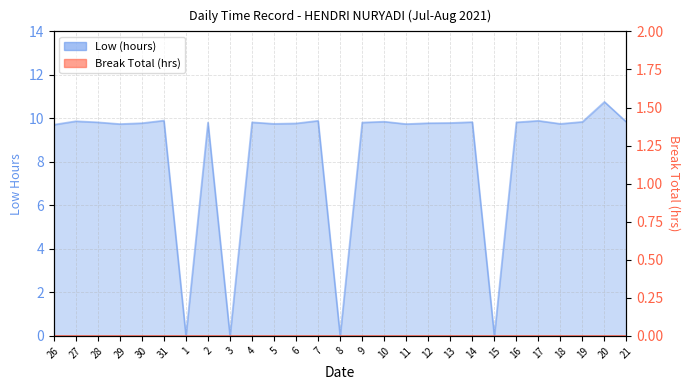

The value at 13 is 9.8. True or false?

True